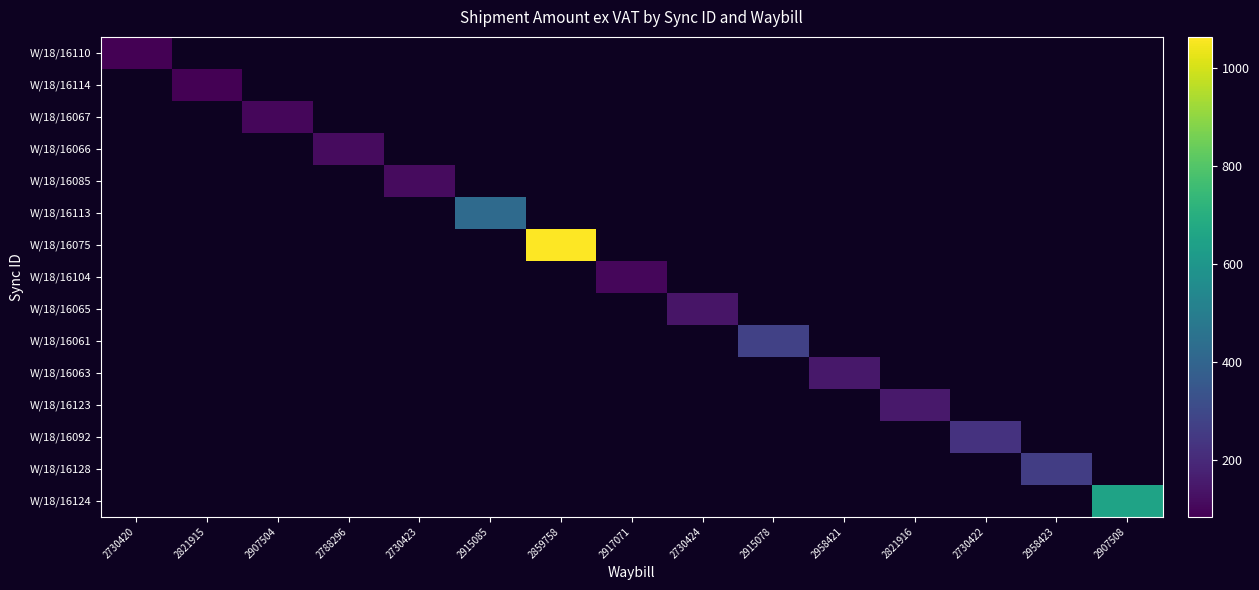

At which category is the sum across all series the highest?

2859758